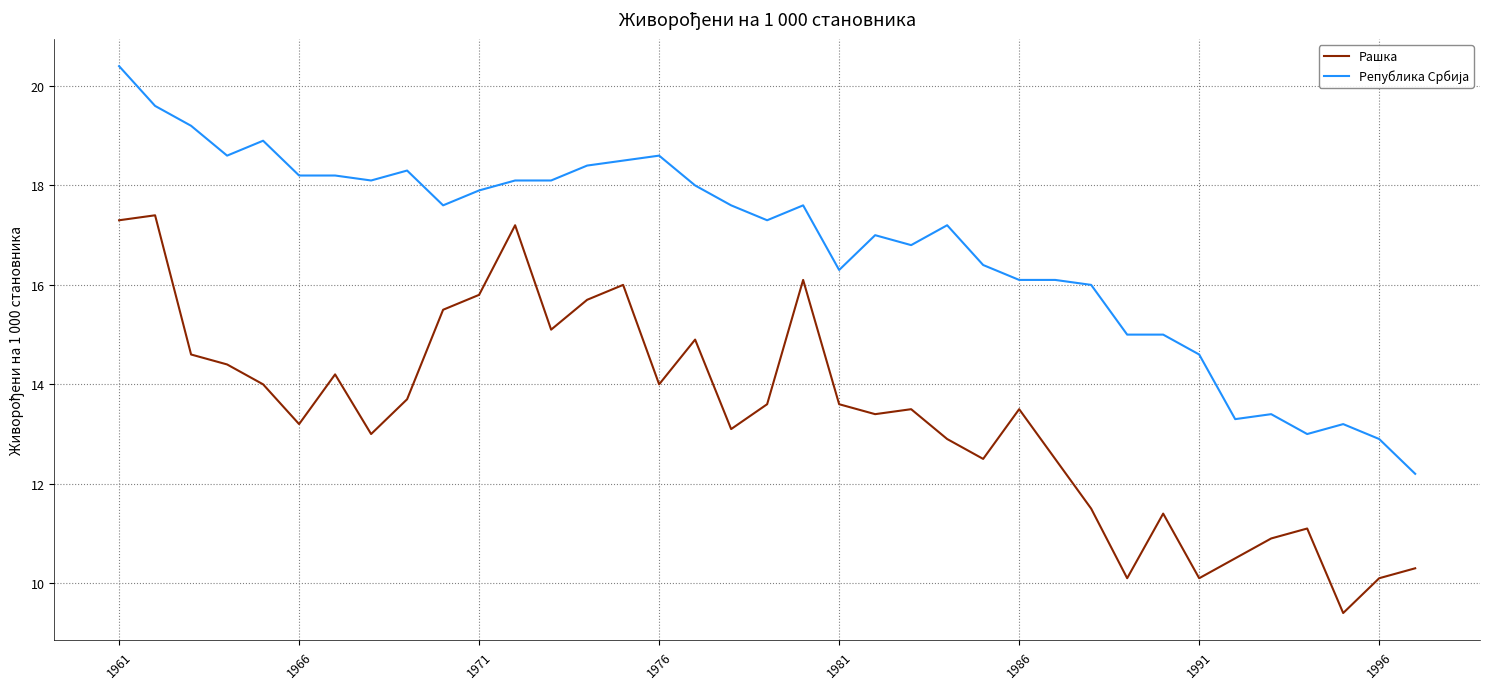

What is the difference between the maximum and minimum values in the Рашка series?

8.0